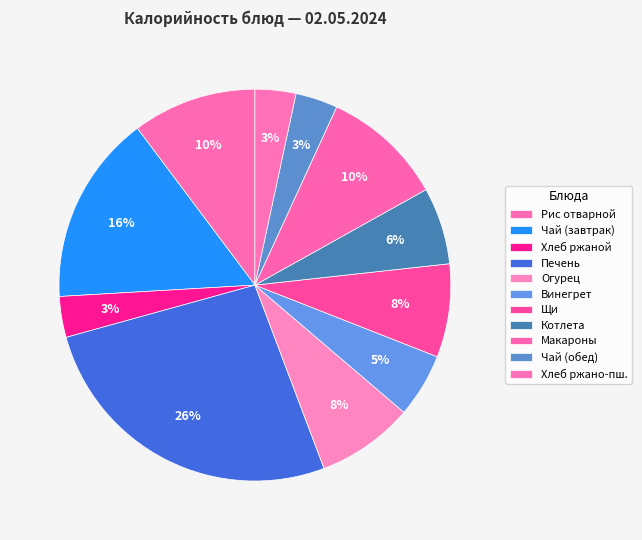

How many segments does this pie chart have?

11